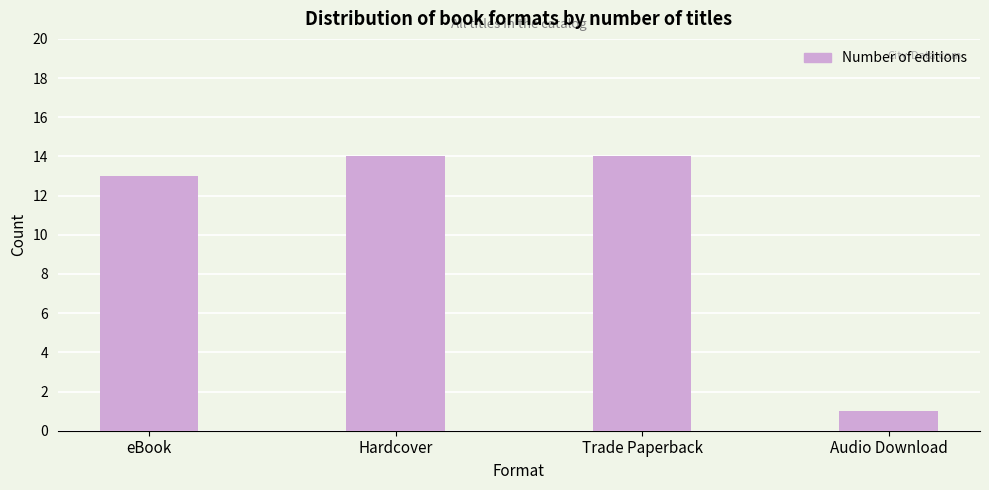

Reading left to right, what are all the values shown in this chart?

13	14	14	1